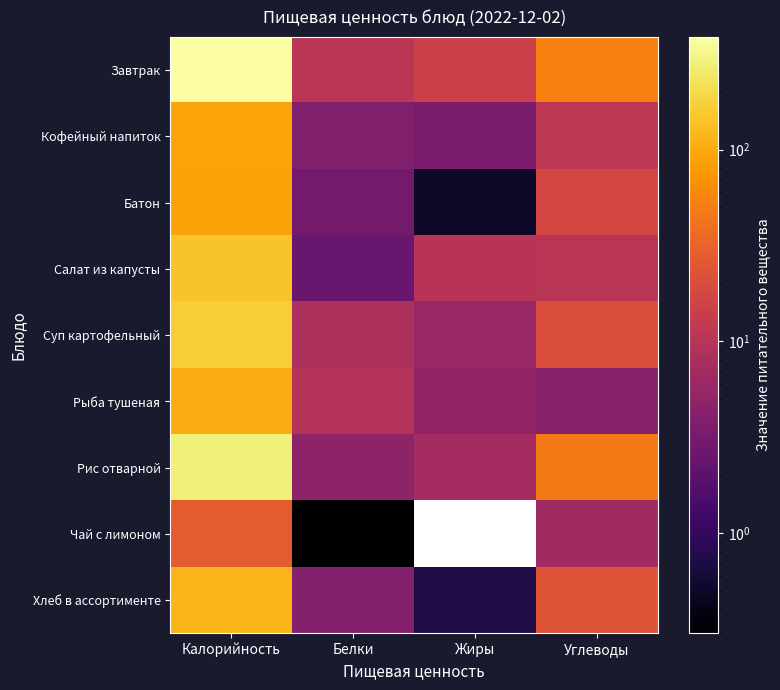

What is the difference between the Батон values at Жиры and Белки?

2.5